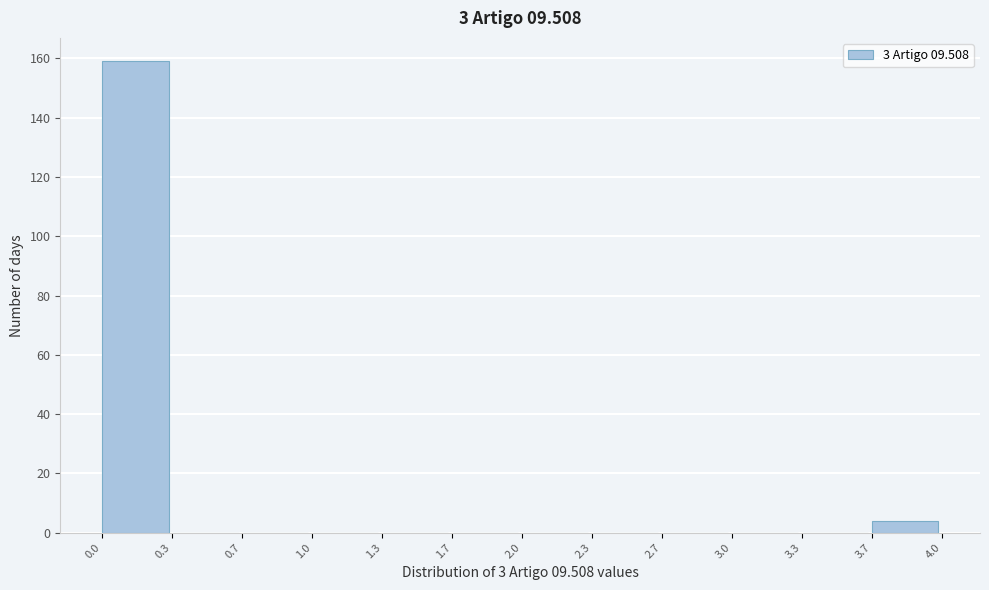

Over which range of the x-axis is the bar tallest?

0.0 to 0.3